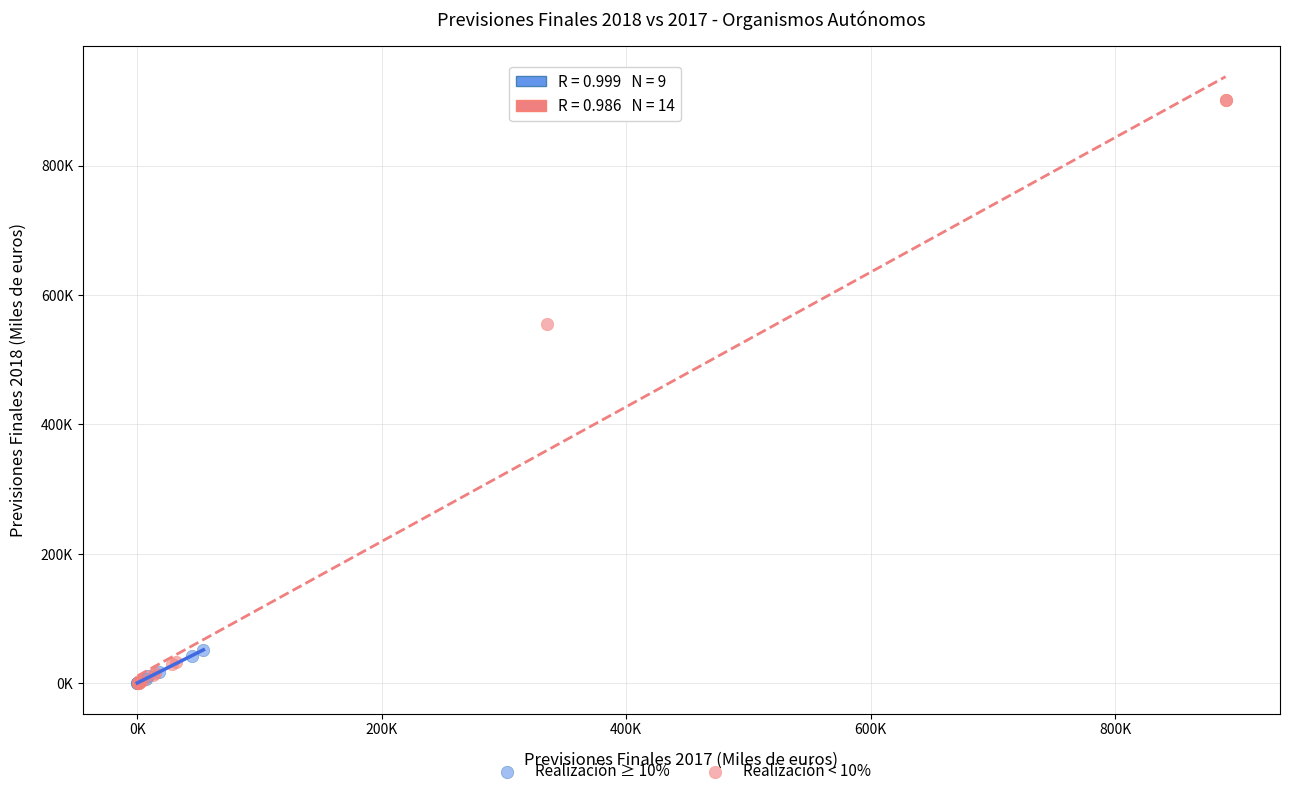

Which series has the largest Y range (max minus min)?

Realización < 10%